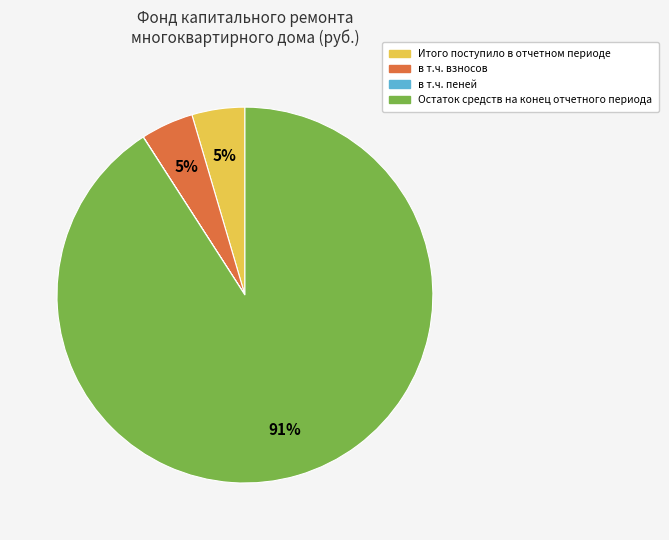

What is the largest slice in the pie chart?

Остаток средств на конец отчетного периода